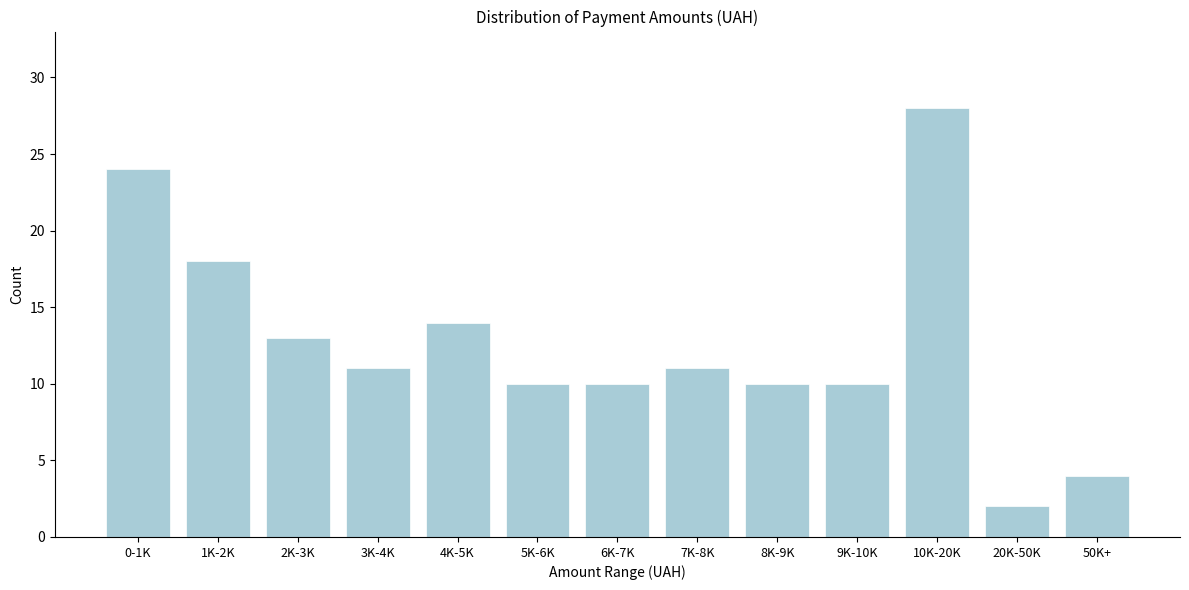

Reading left to right, transcribe all the data shown in this chart.

24	18	13	11	14	10	10	11	10	10	28	2	4